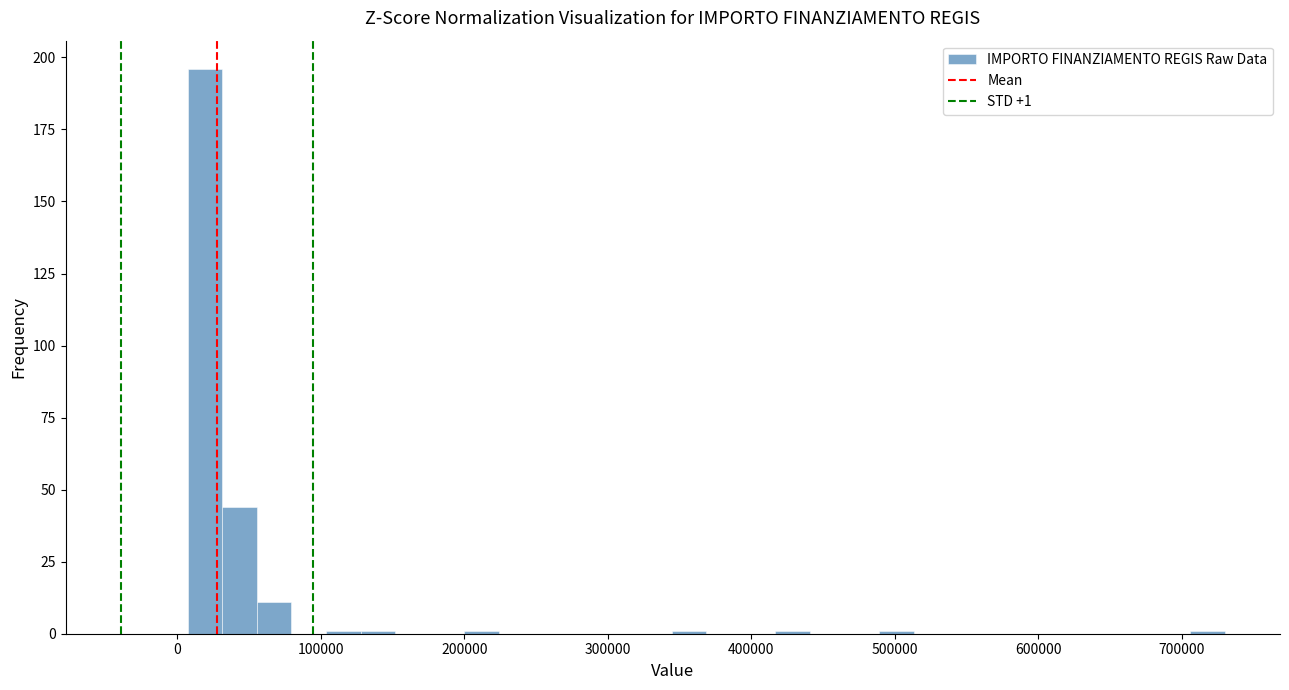

Around what value on the x-axis is the tallest bar? Give the approximate position of its centre, as read against the axis.

20000